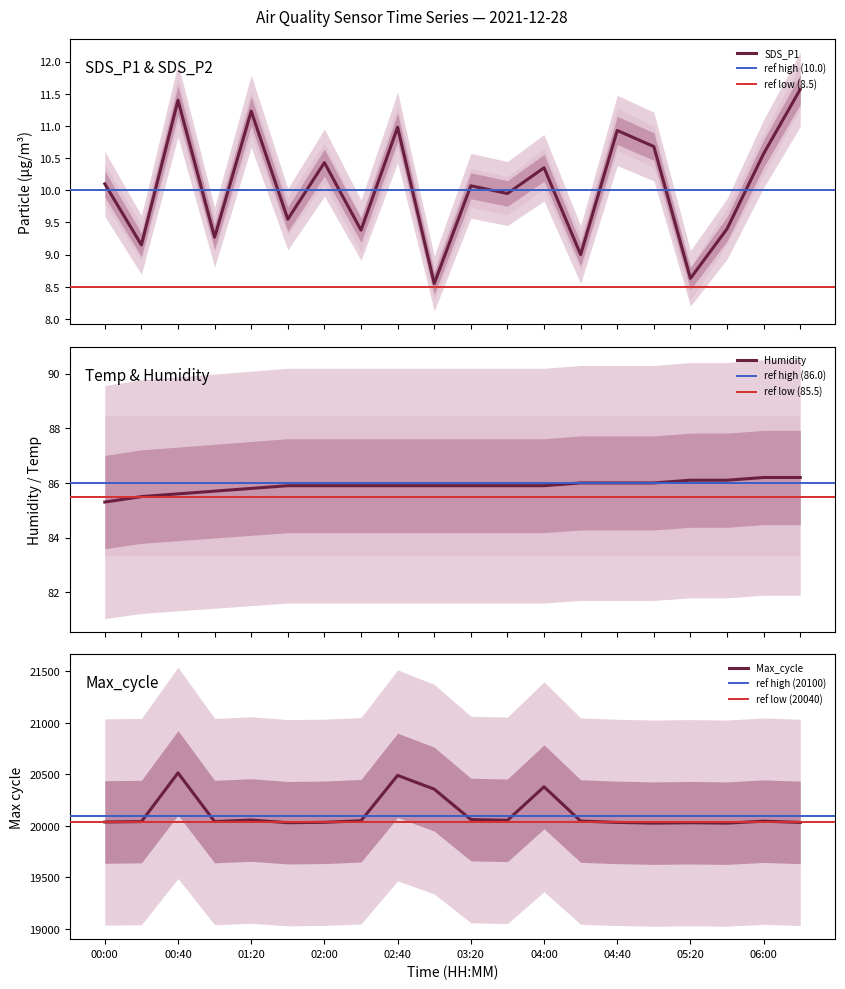

What is the average value of the Humidity series?

85.9